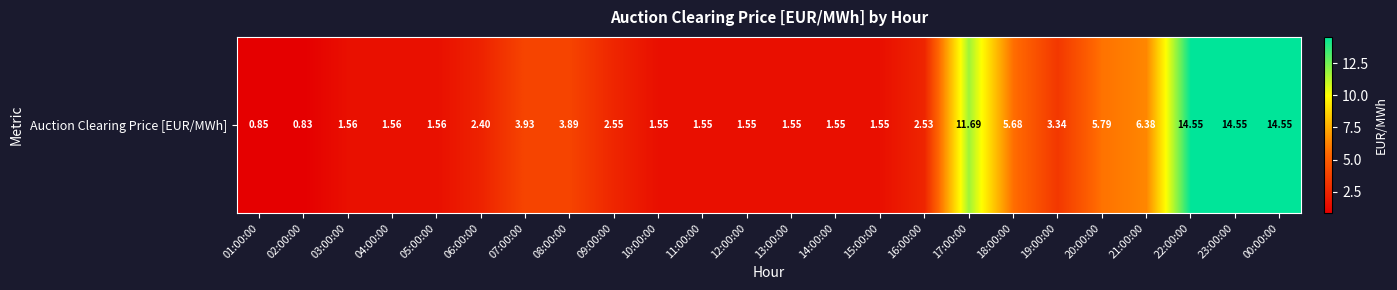

Where does the data first go above 2?

06:00:00